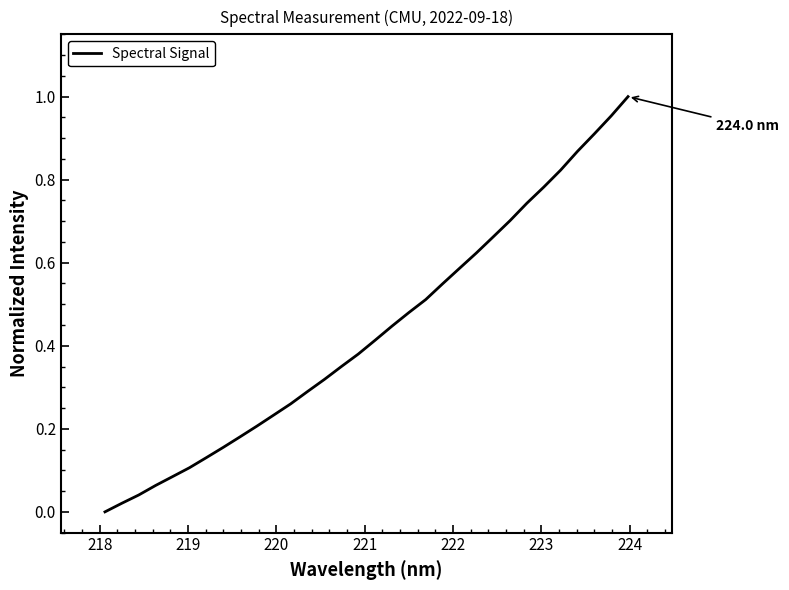

How many lines are shown in the chart?

1